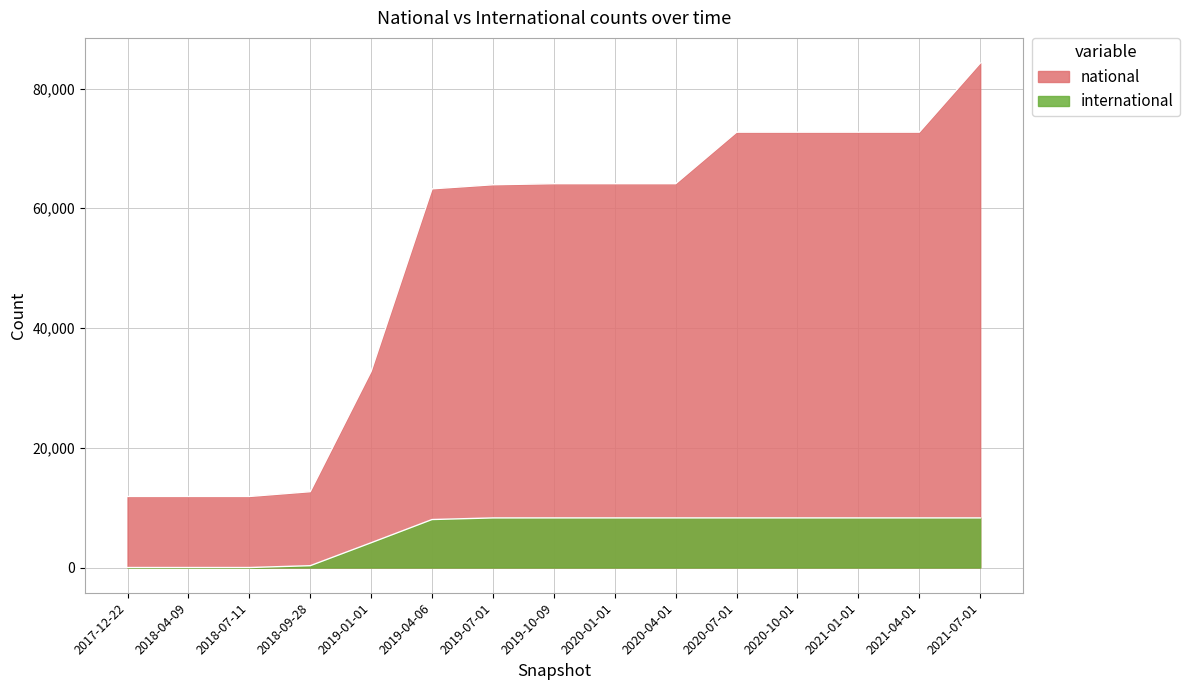

True or false: national has a value of 12665 at 2018-09-28.

True